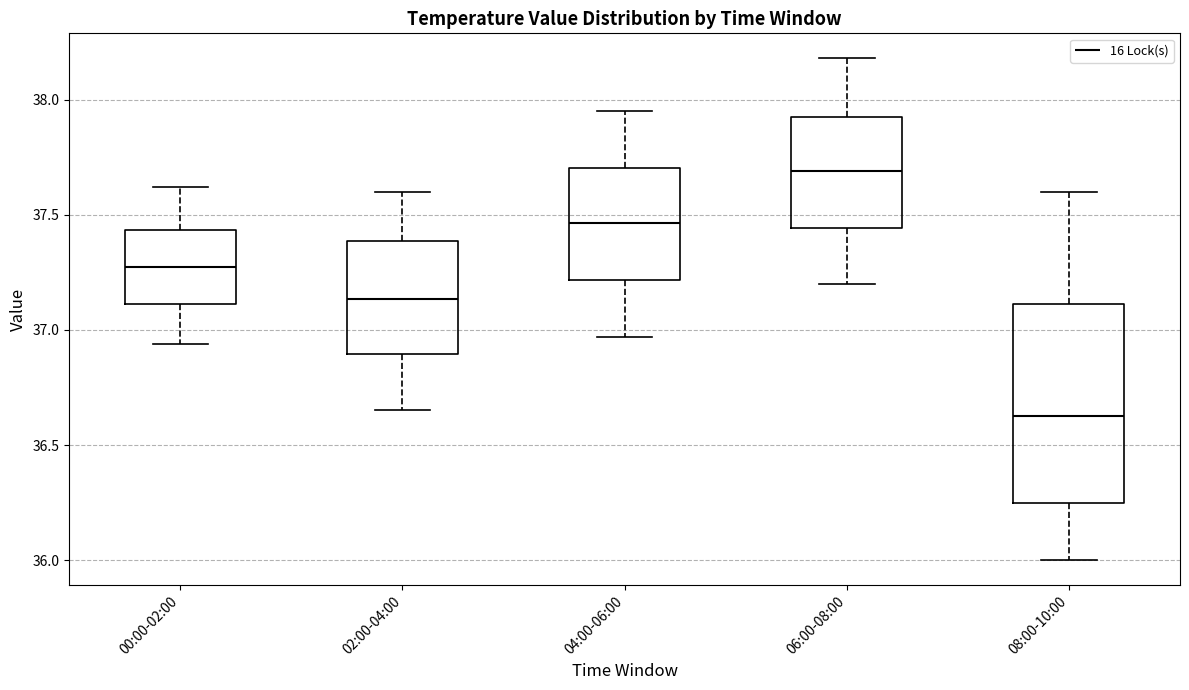

Where is the lower edge of the box for 04:00-06:00 on the y-axis? The values are not printed on the chart, so give them approximately, as read against the axis.

37.20